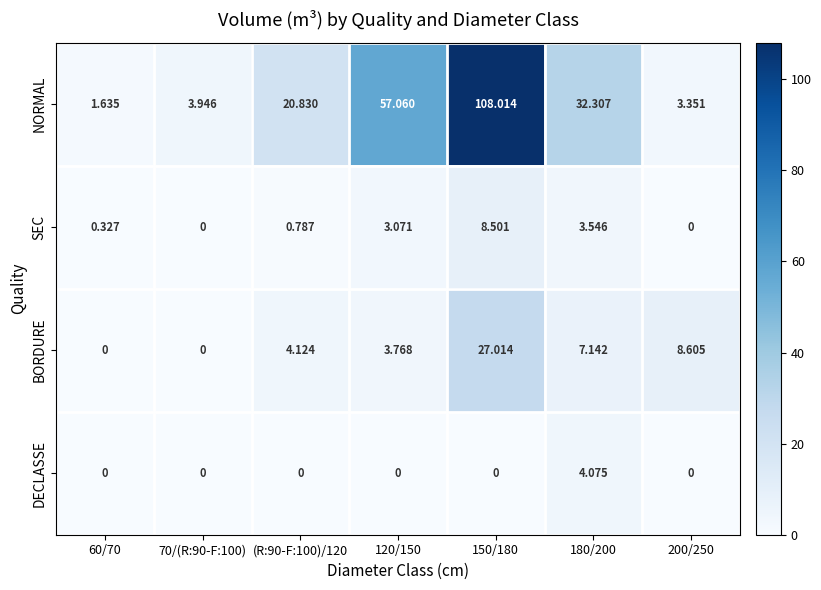

Which series has the largest total across all categories?

NORMAL